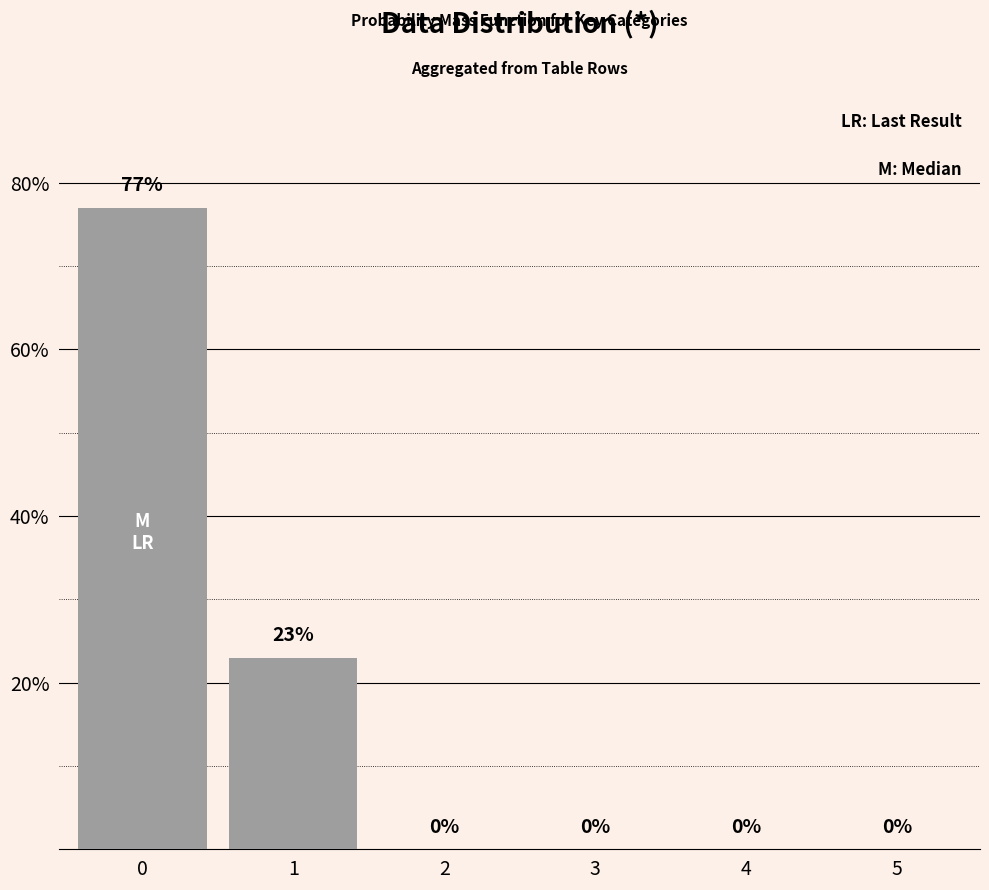

Reading left to right, what are all the values shown in this chart?

77	23	0	0	0	0